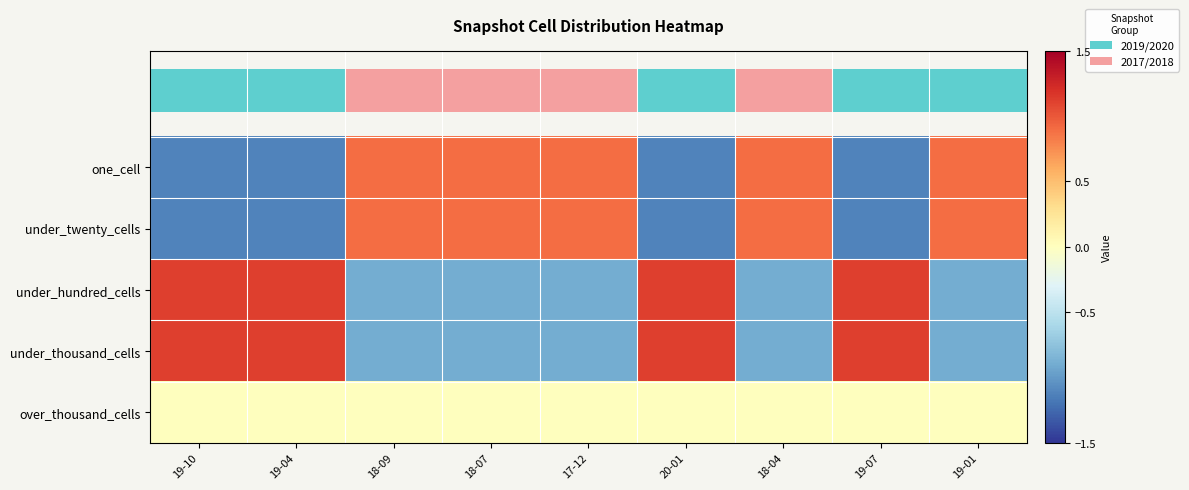

Rank the series at 19-01 from lowest to highest value.

under_thousand_cells, under_hundred_cells, over_thousand_cells, under_twenty_cells, one_cell